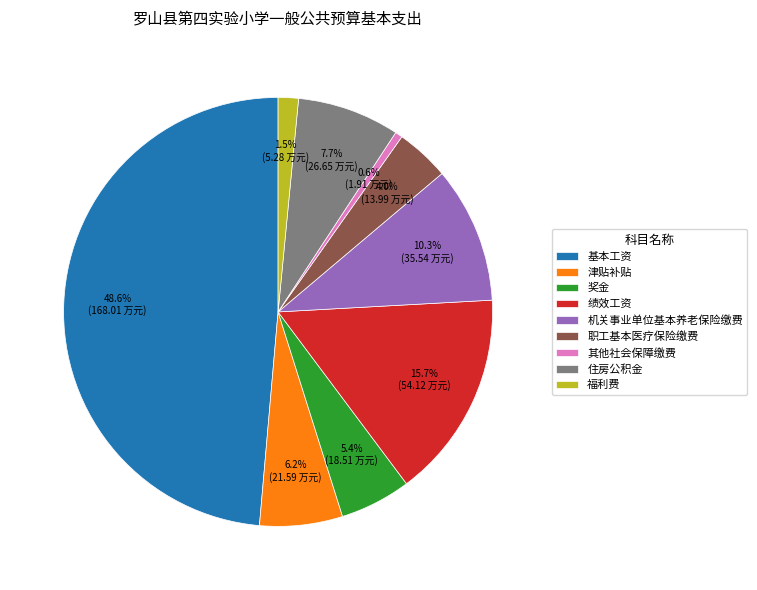

Rank the categories by value from lowest to highest.

其他社会保障缴费, 福利费, 职工基本医疗保险缴费, 奖金, 津贴补贴, 住房公积金, 机关事业单位基本养老保险缴费, 绩效工资, 基本工资